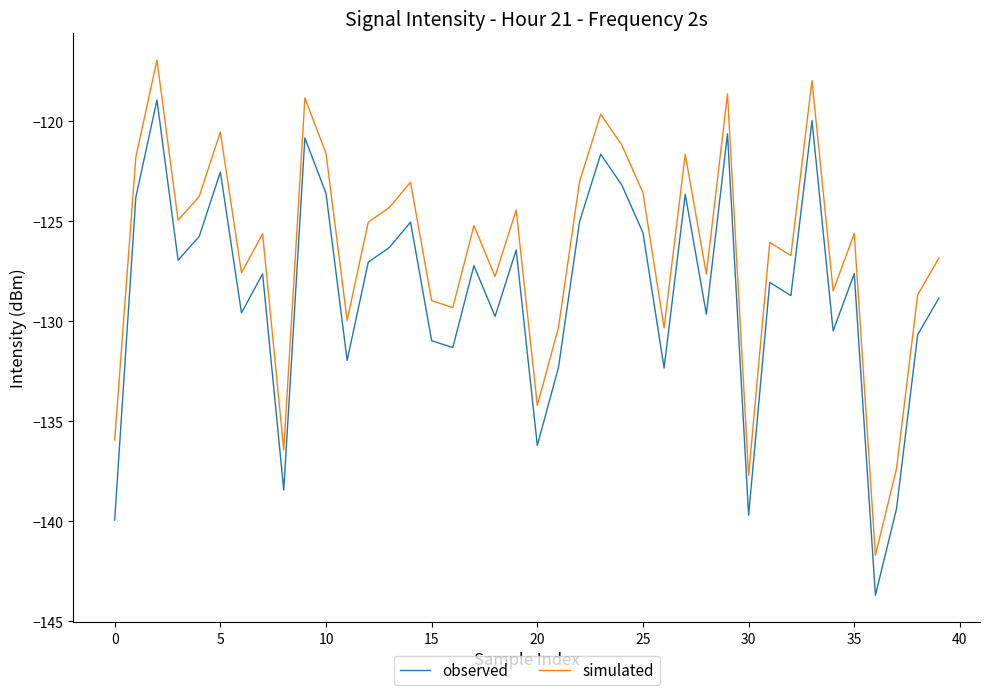

List the series in order of their peak value, highest first.

simulated, observed